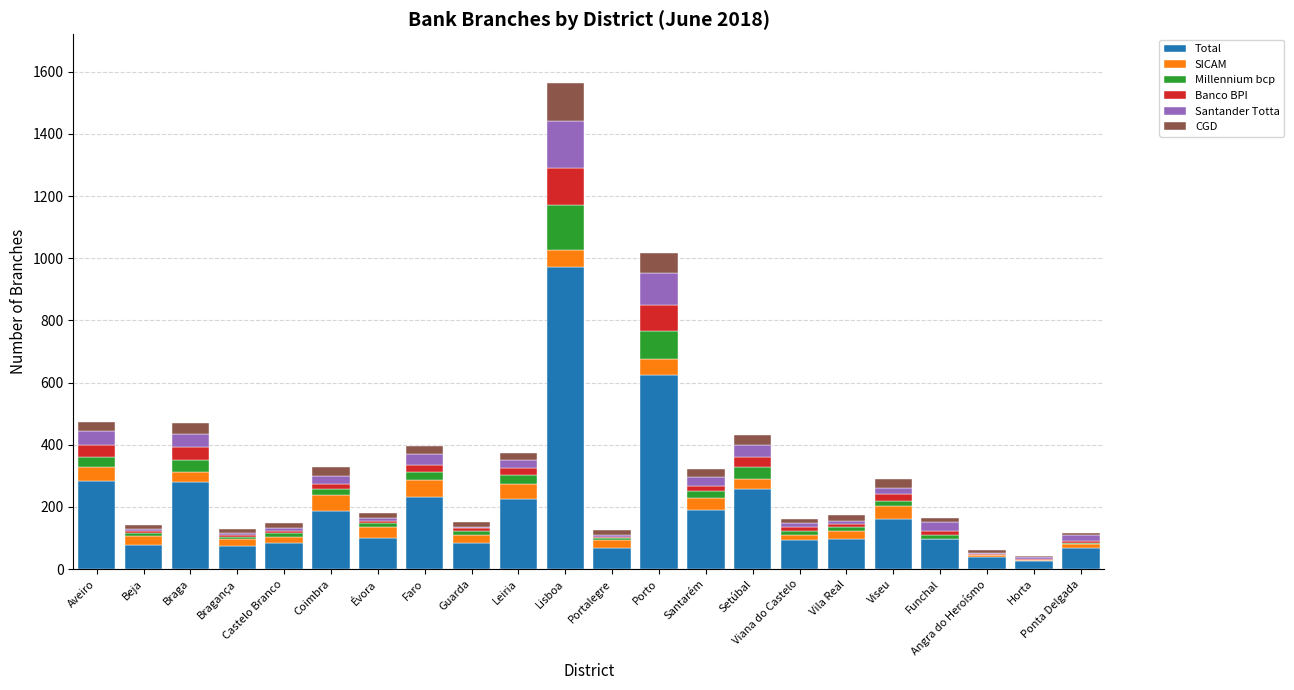

At which category is the sum across all series the highest?

Lisboa